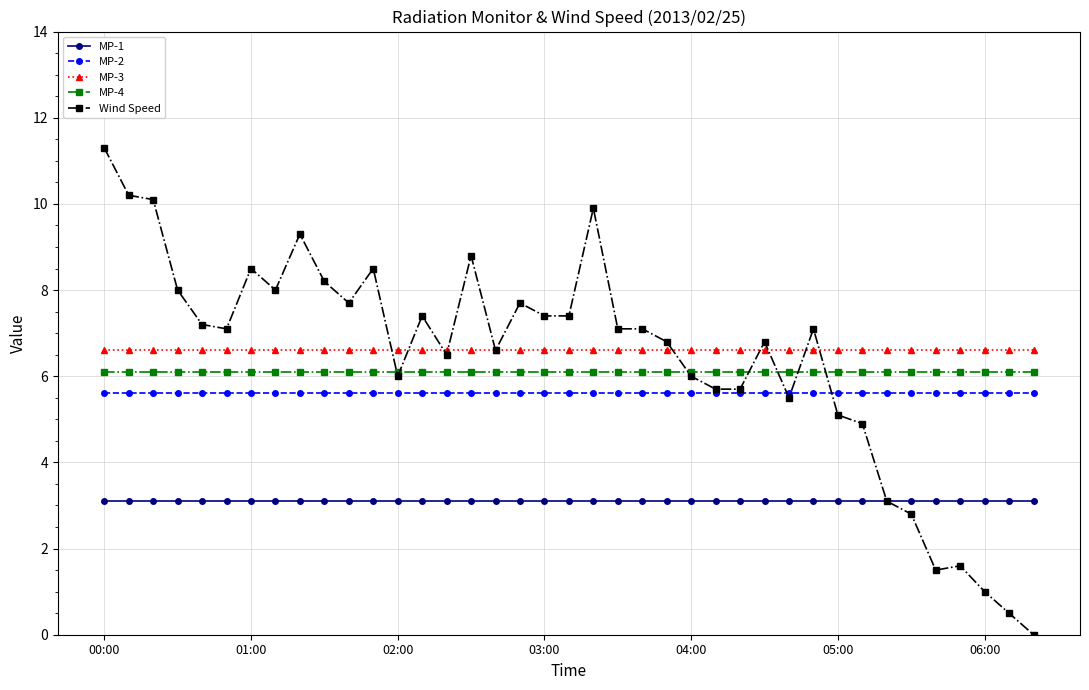

What is the value of the Wind Speed point at the 9th from the left?

9.3